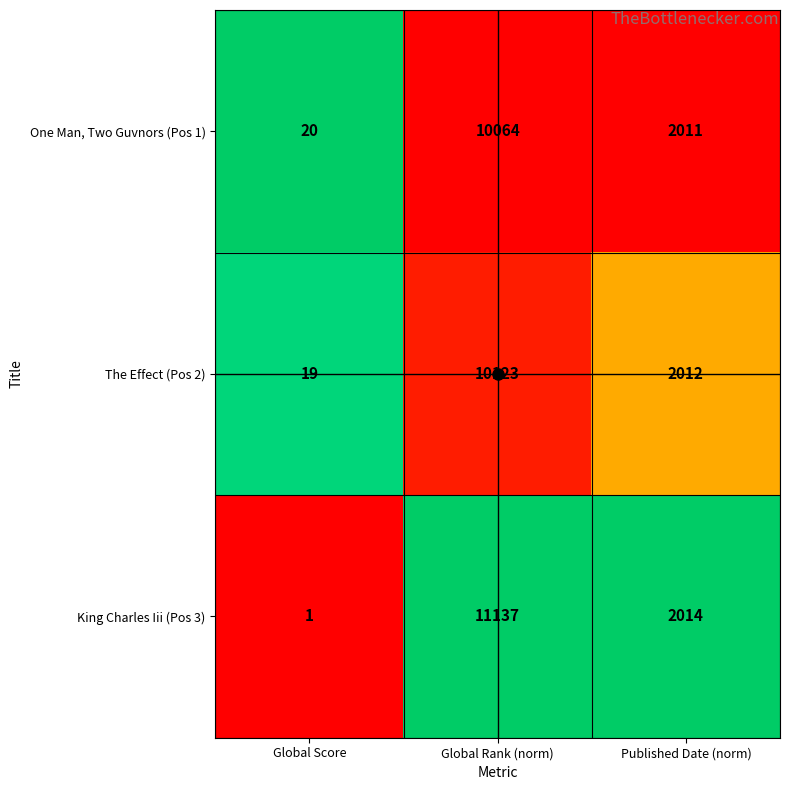

How many values in the One Man, Two Guvnors (Pos 1) series are below 2011?

1